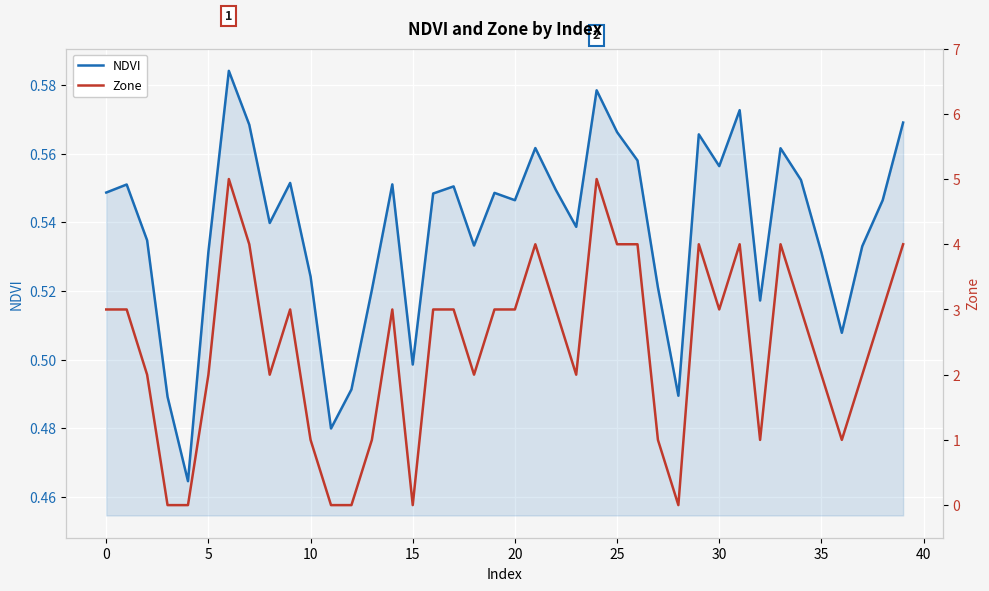

The NDVI series shows 0.8 at 15. True or false?

False